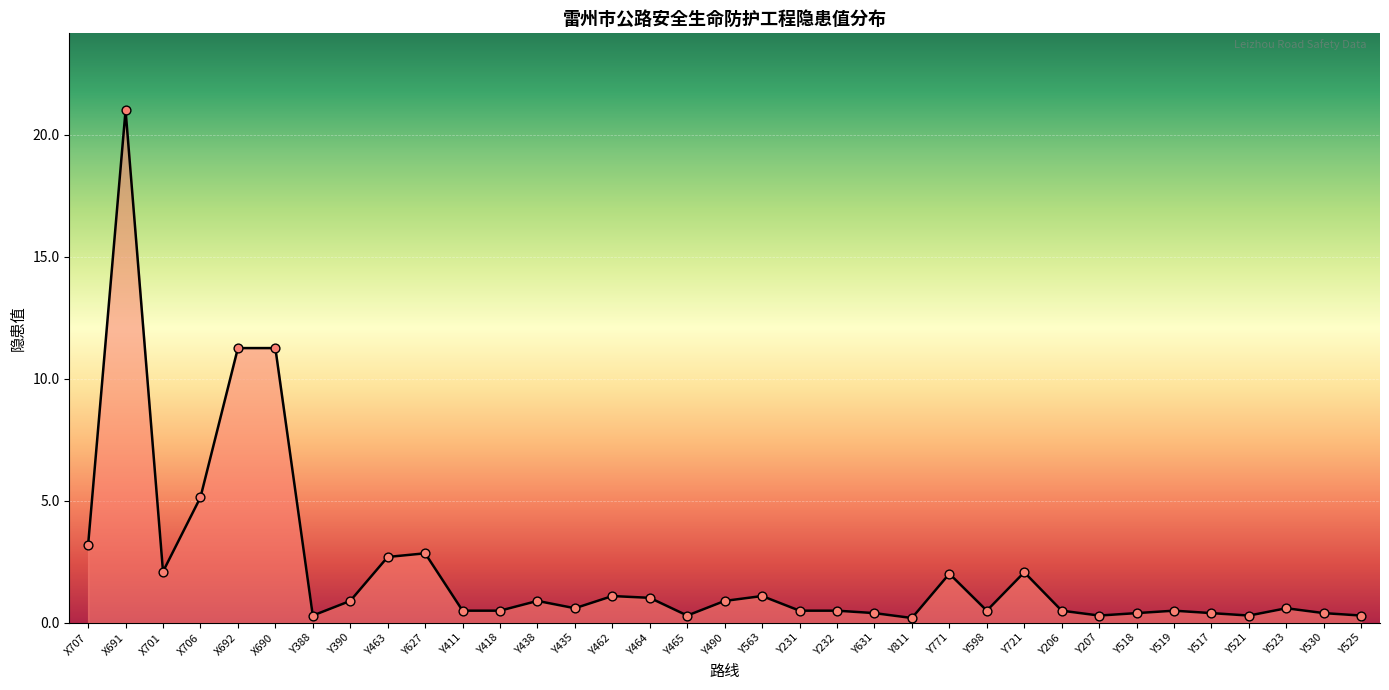

What is the change in value from X706 to Y438?

-4.2